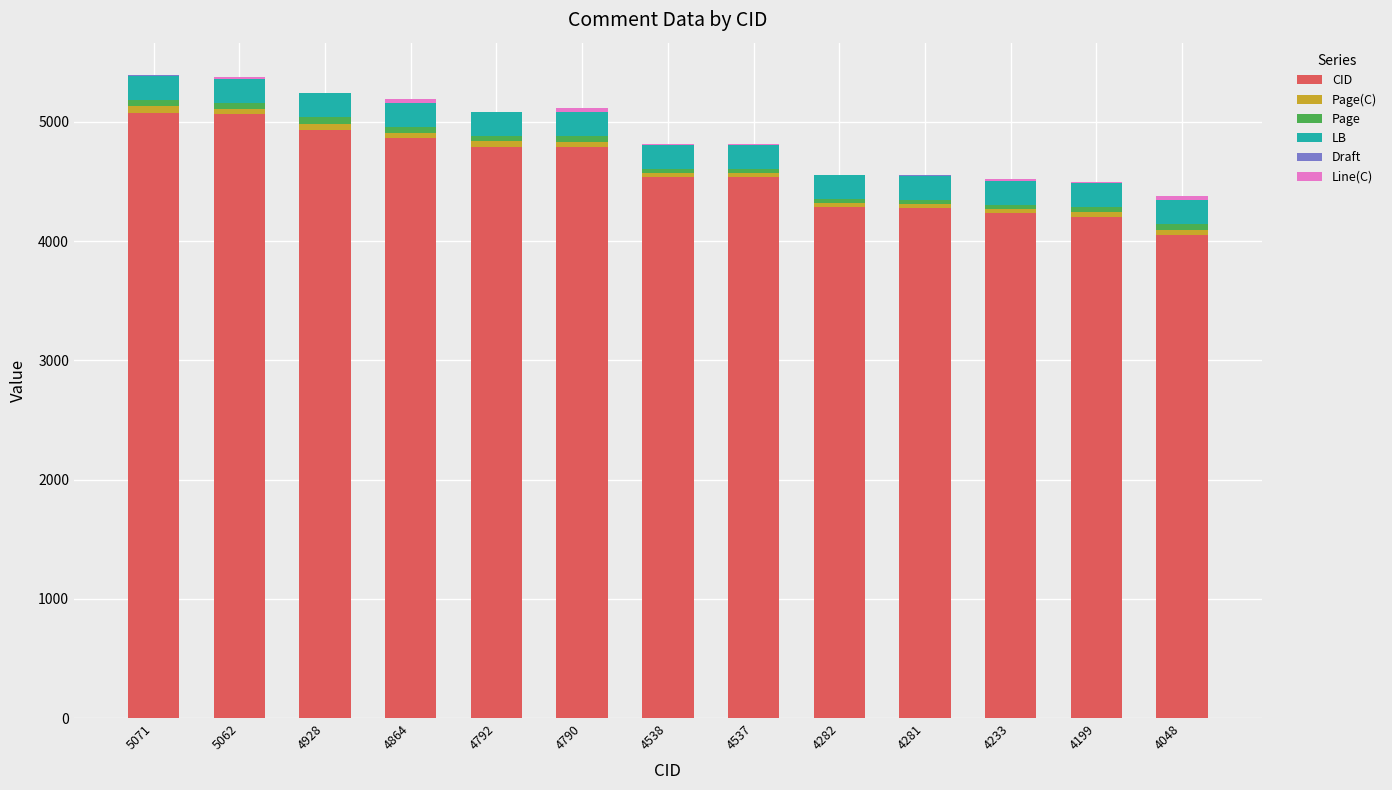

The CID series shows 3166 at 5071. True or false?

False